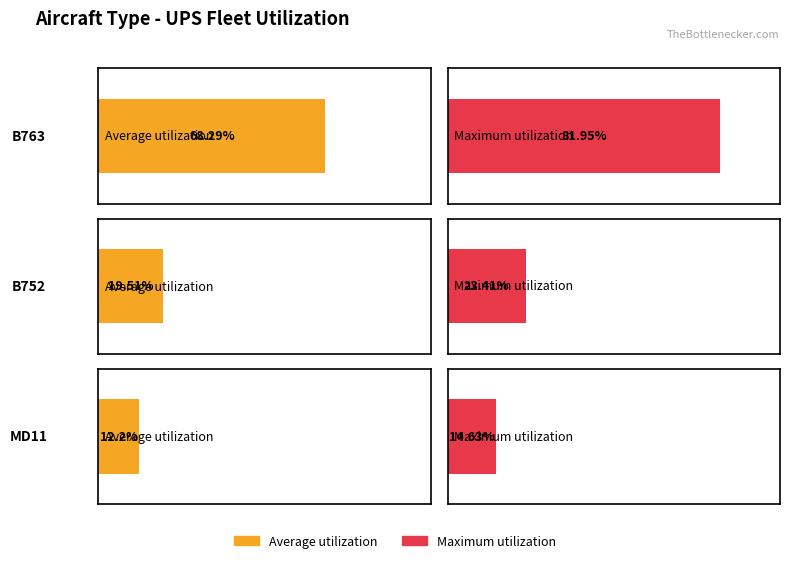

Are the bars horizontal?

Yes